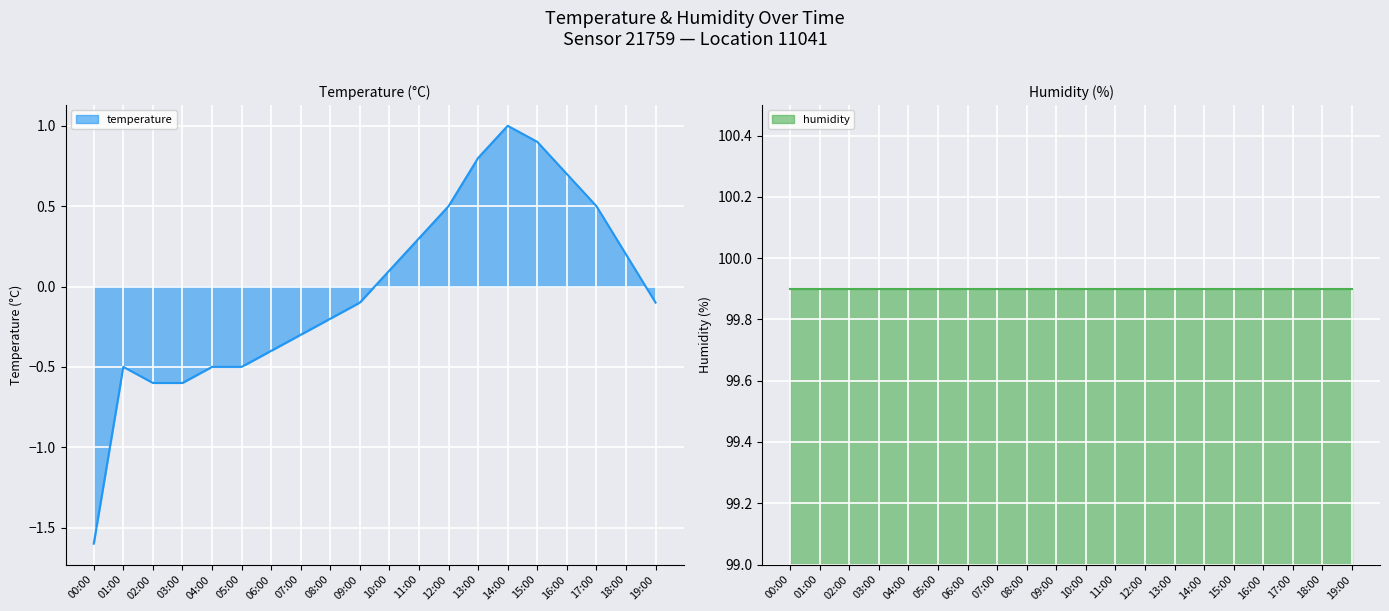

Where is the data nearest to the value 0?

09:00